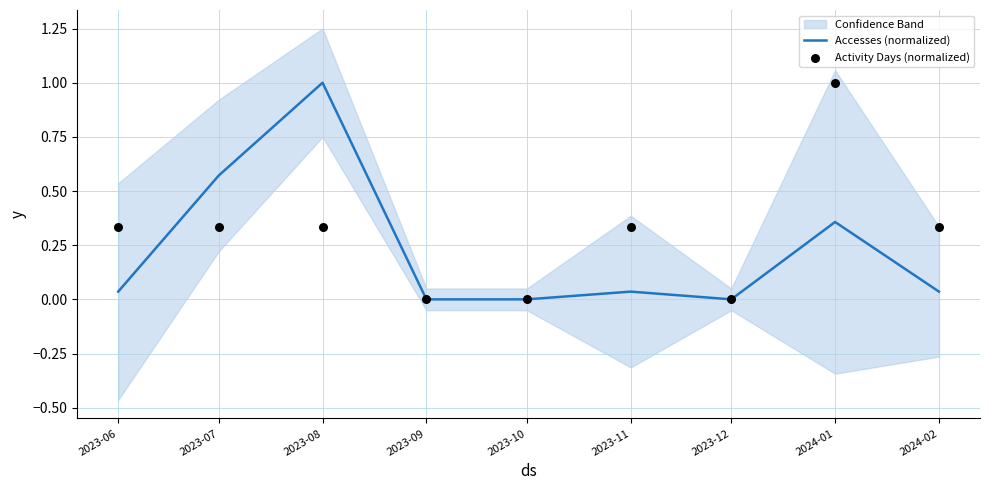

Which series contains the highest Y value?

Accesses (normalized)